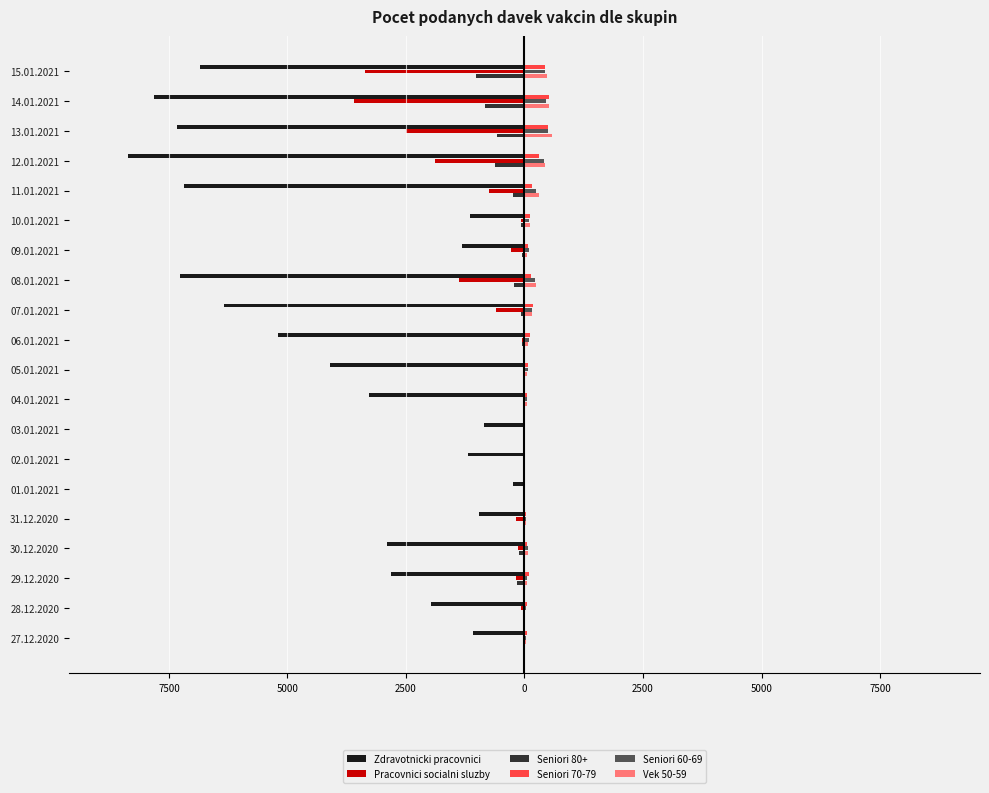

What are all the series names shown in the legend?

Zdravotnicki pracovnici, Pracovnici socialni sluzby, Seniori 80+, Seniori 70-79, Seniori 60-69, Vek 50-59